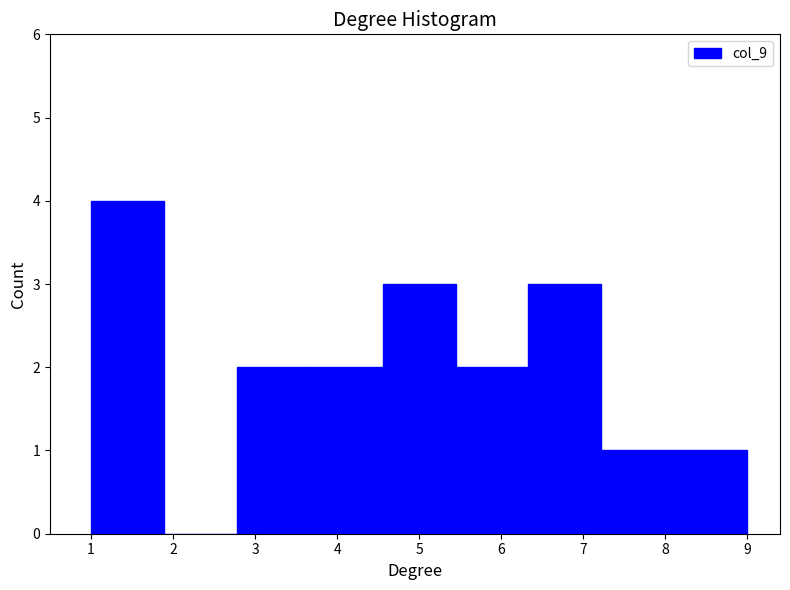

Over which range of the x-axis is the bar tallest?

1.0 to 1.9